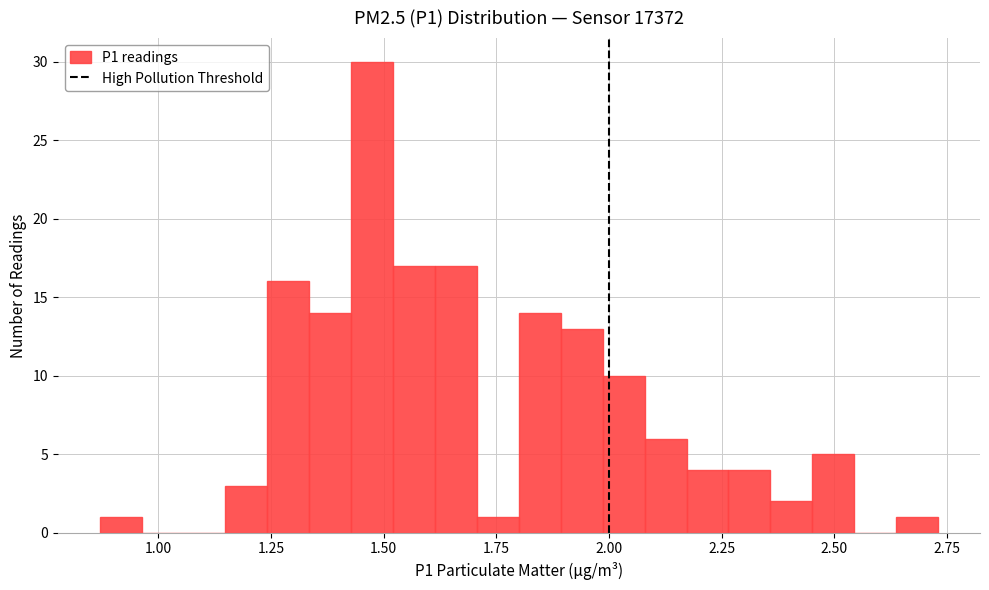

Around what value on the x-axis is the tallest bar? Give the approximate position of its centre, as read against the axis.

1.45